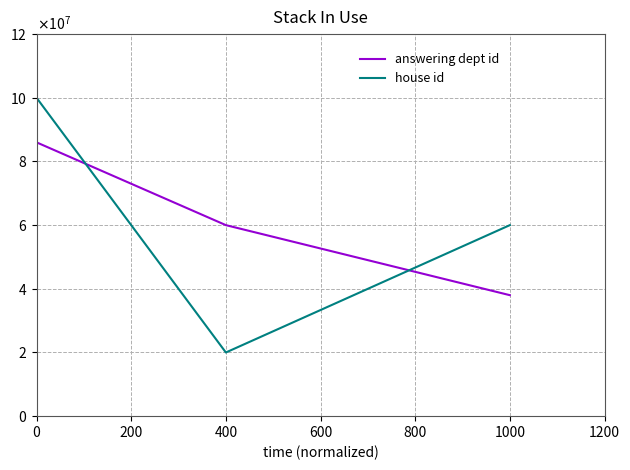

List the series in order of their peak value, highest first.

house id, answering dept id